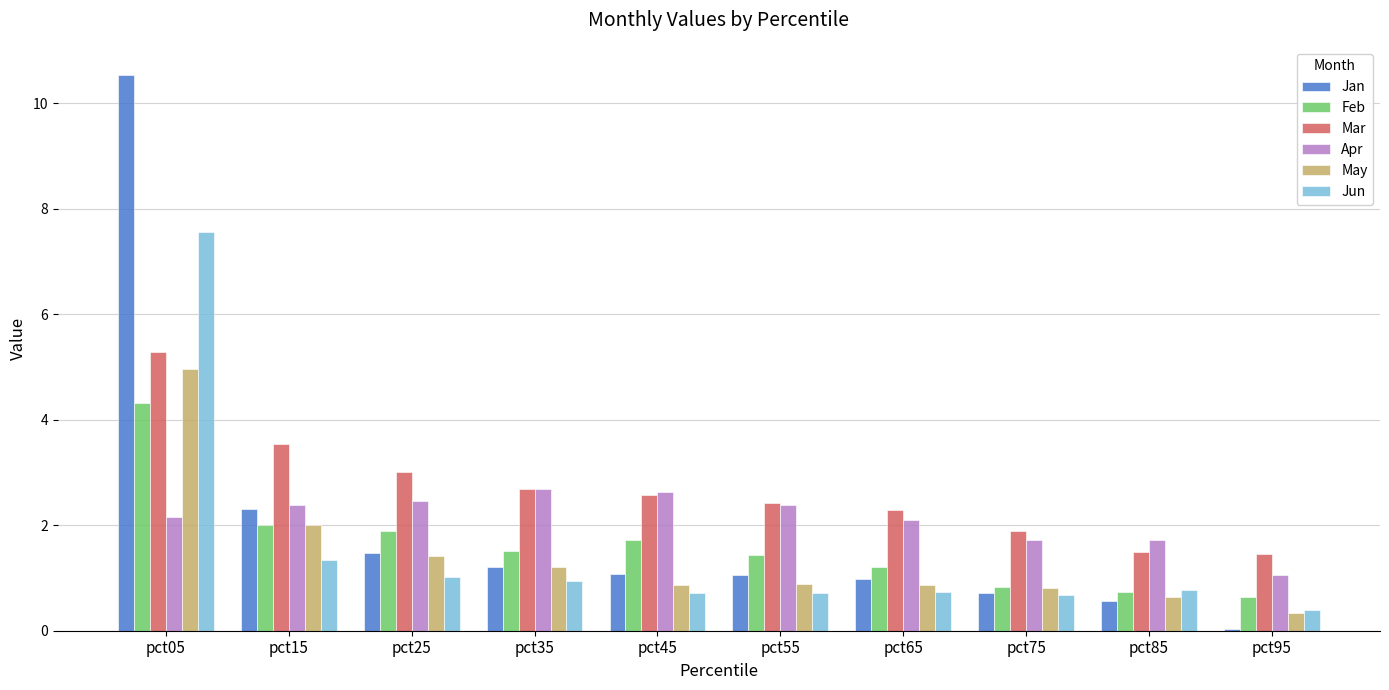

Which series changed the most between pct35 and pct65?

Apr